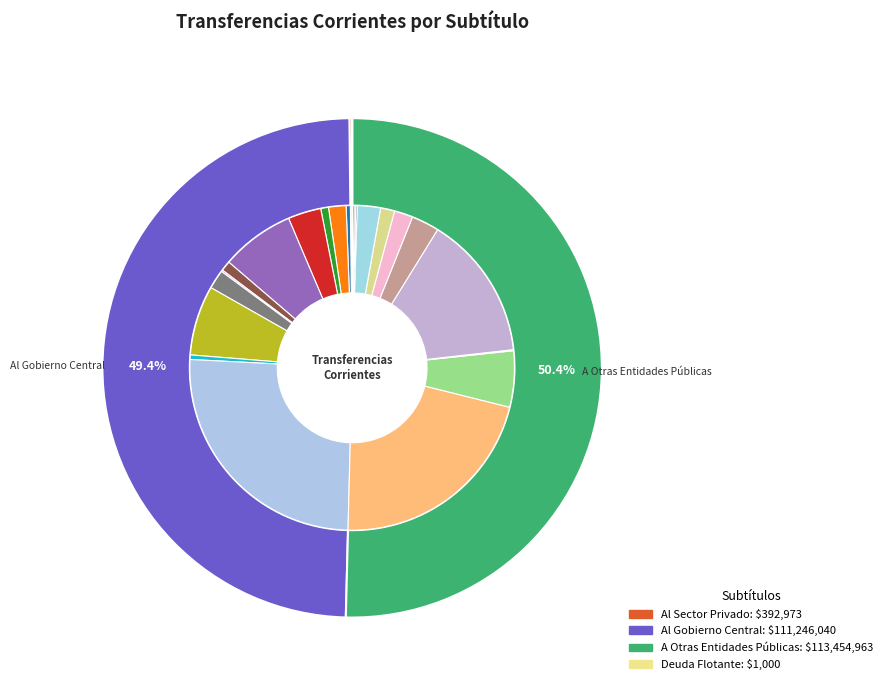

Count the number of slices in the pie.

4